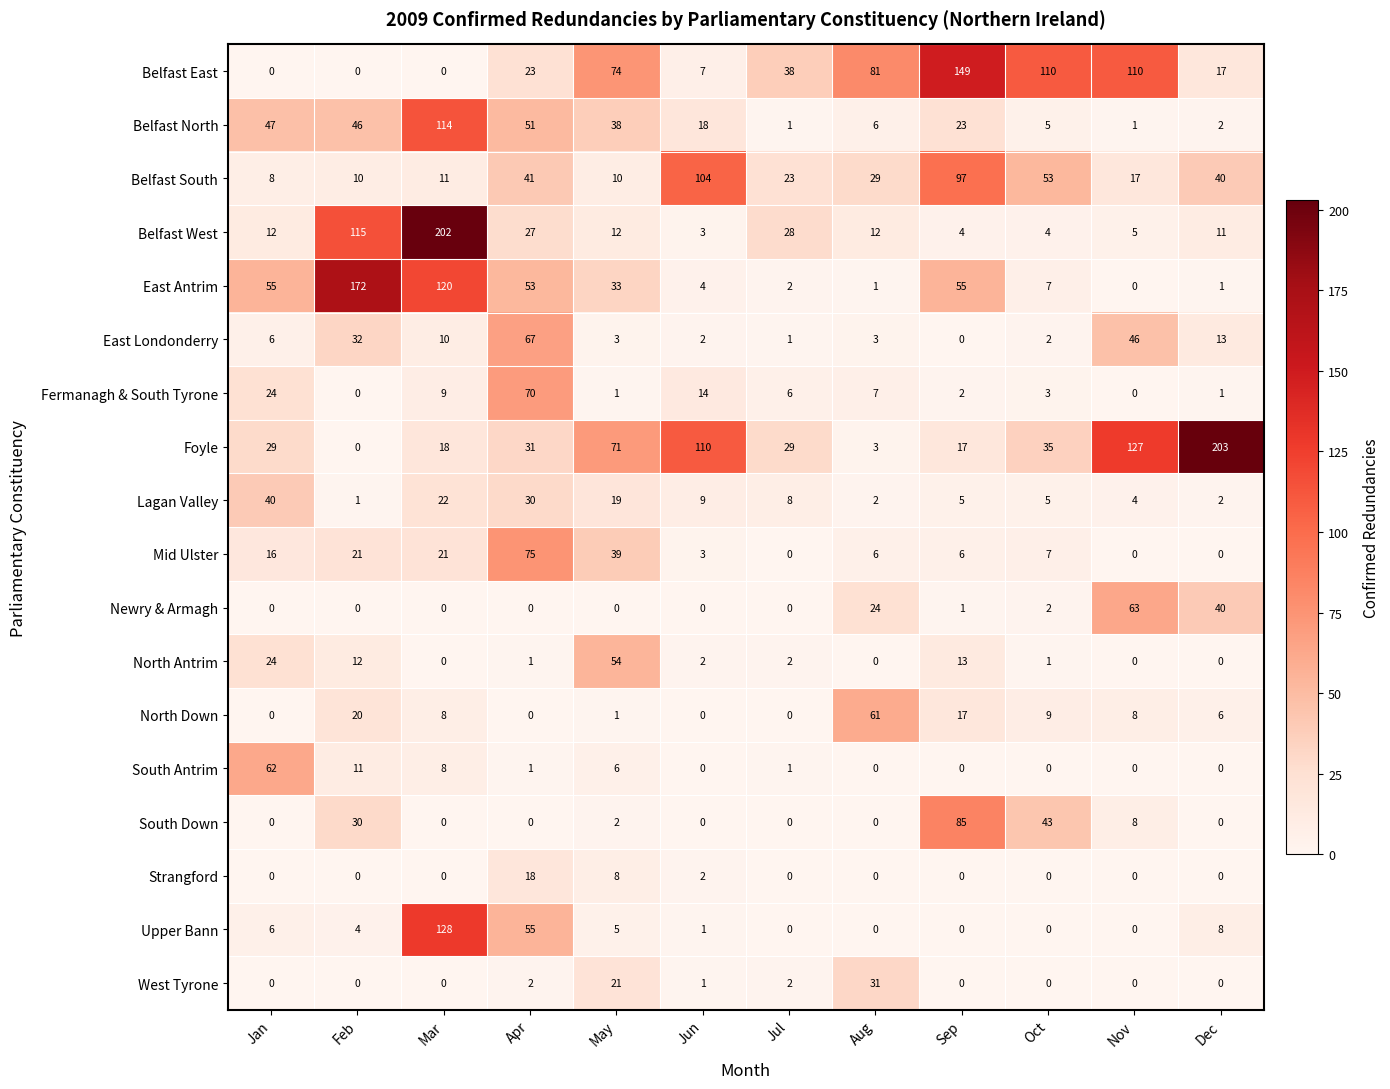

How many data points in North Antrim are less than 2?

6